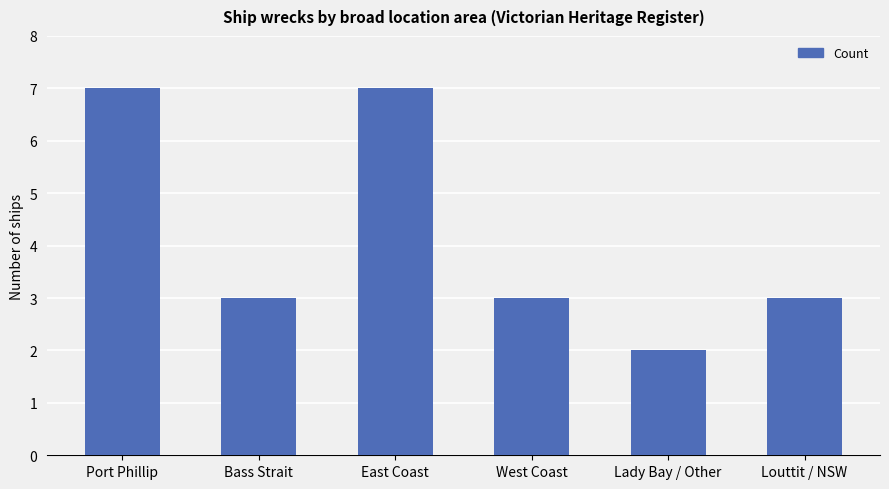

Reading right to left, list all the values displayed in this chart.

Louttit / NSW=3	Lady Bay / Other=2	West Coast=3	East Coast=7	Bass Strait=3	Port Phillip=7